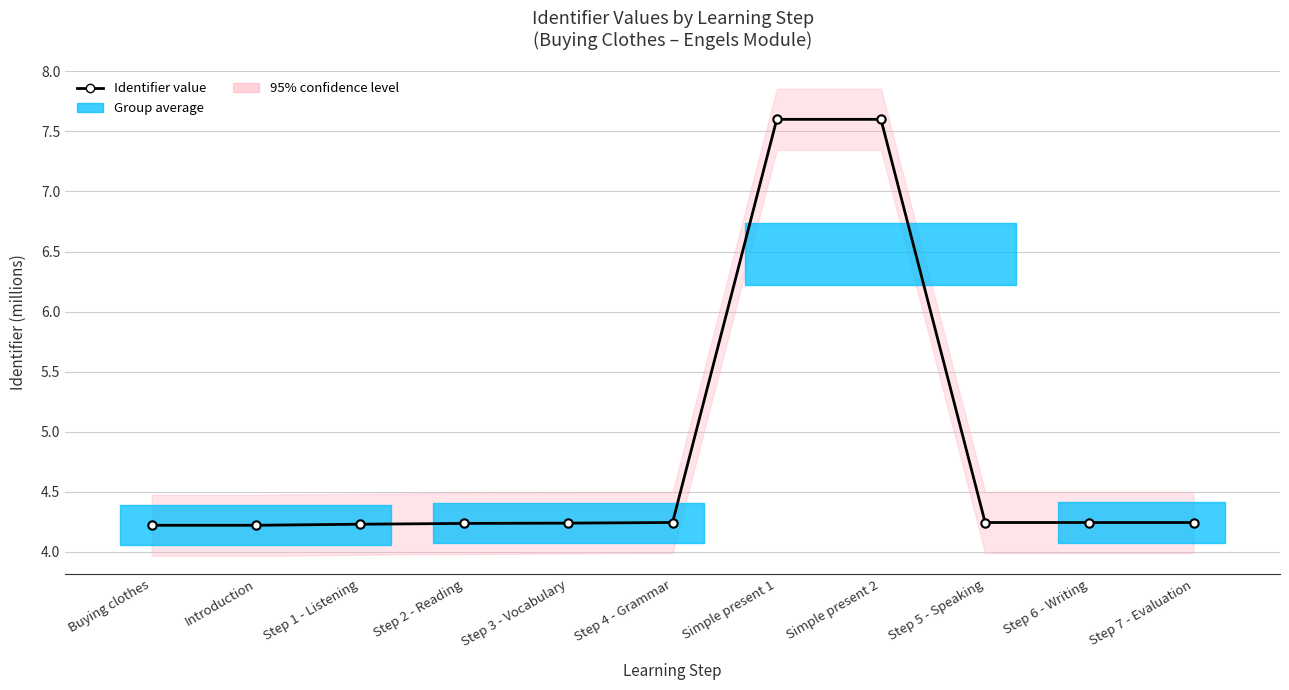

How many interior local valleys (lower than both neighbors) does the data have?

1